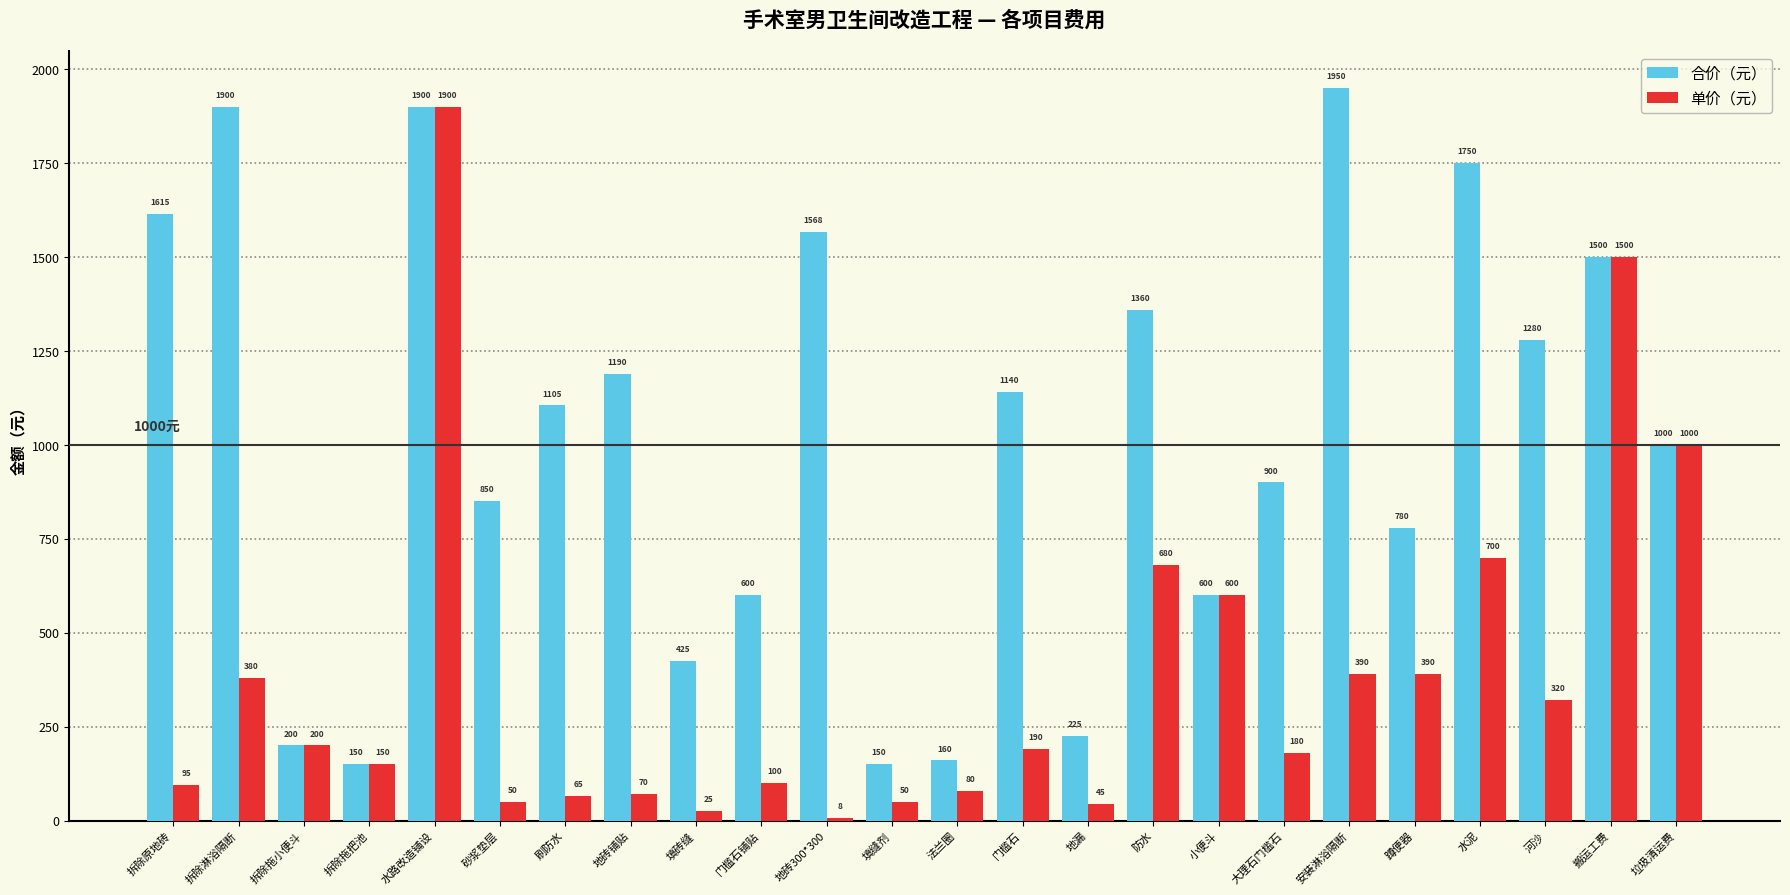

What are all the series names shown in the legend?

合价（元）, 单价（元）